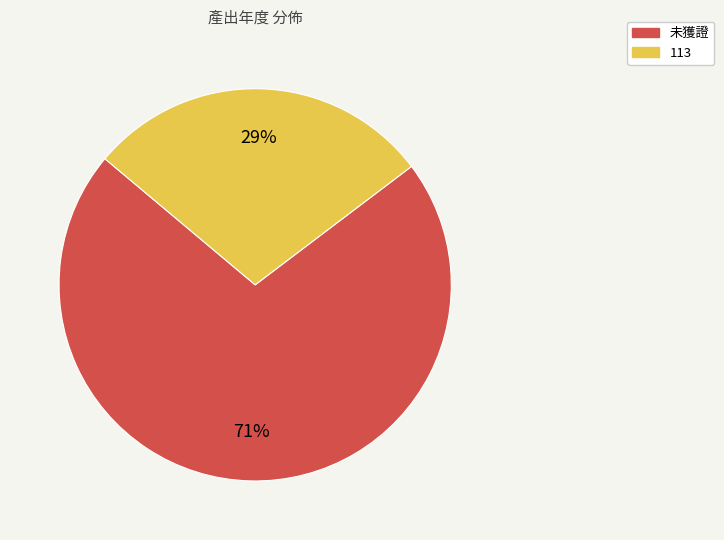

Which category has the biggest portion of the pie?

未獲證